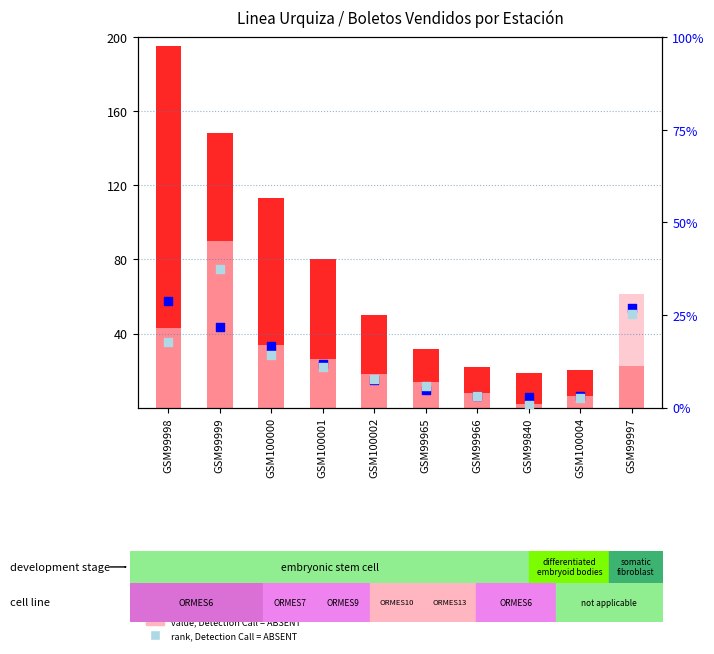

What is the total value across all series at GSM99965?

41.9